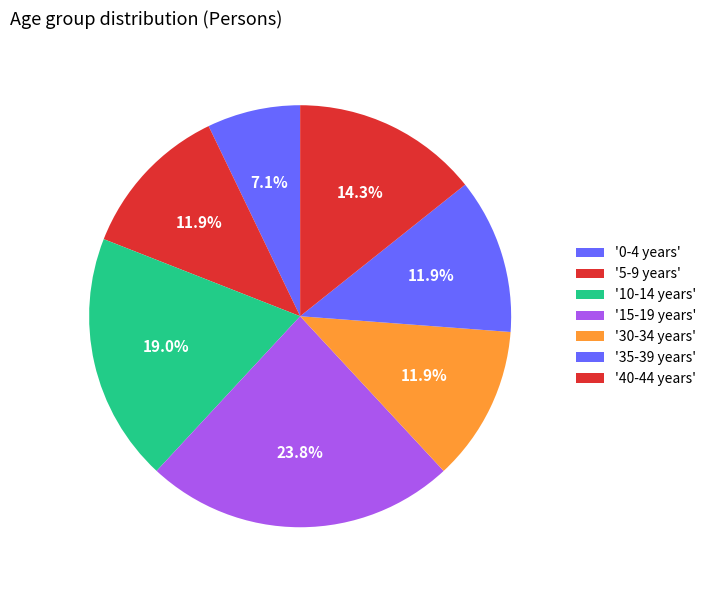

How many segments does this pie chart have?

7